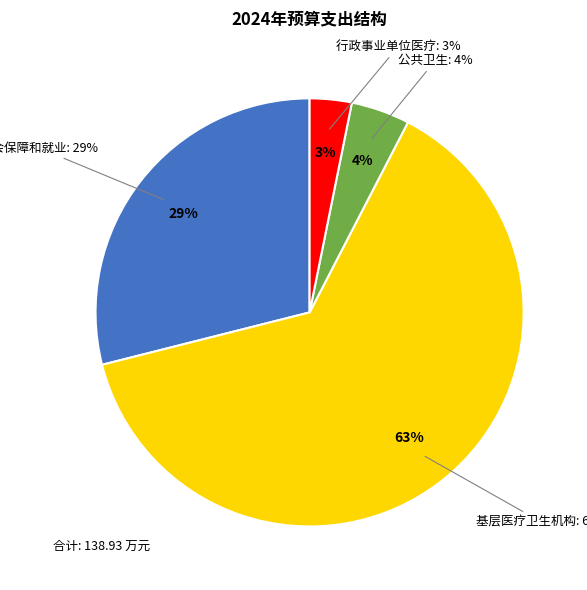

Approximately how many times larger is the value at 卫生健康支出-公共卫生 compared to 社会保障和就业支出?

0.2